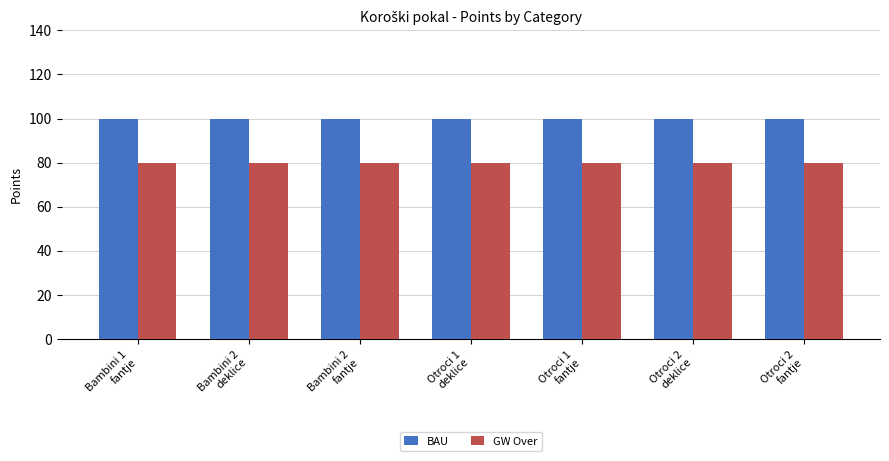

List the series in order of their peak value, highest first.

BAU, GW Over